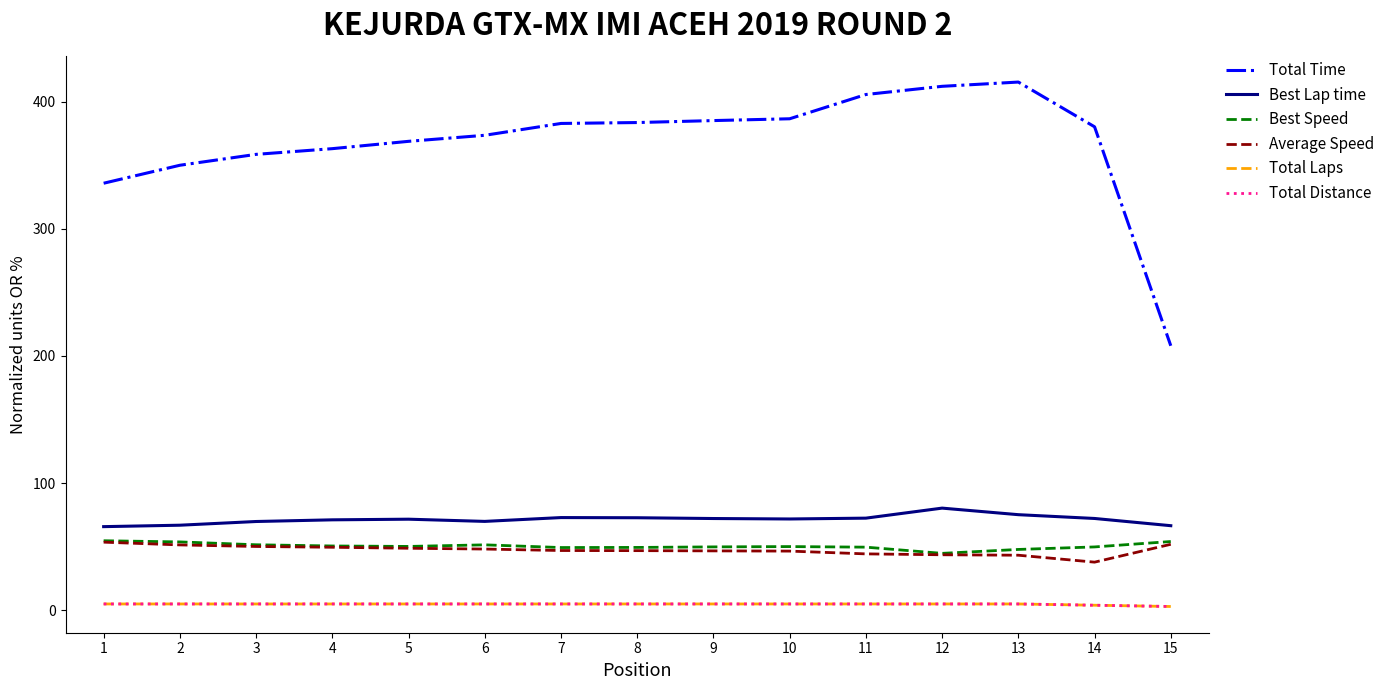

True or false: Total Distance has more than 1 interior local peaks.

False